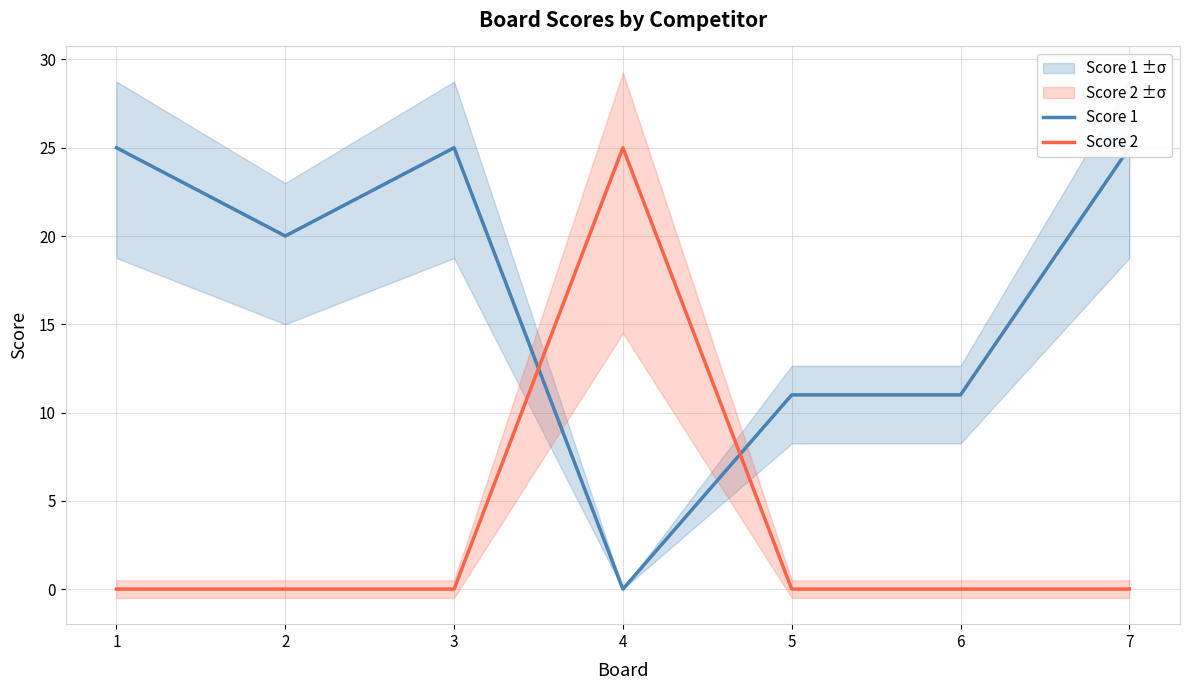

At 7, list the series in order from smallest to largest.

Score 2, Score 1